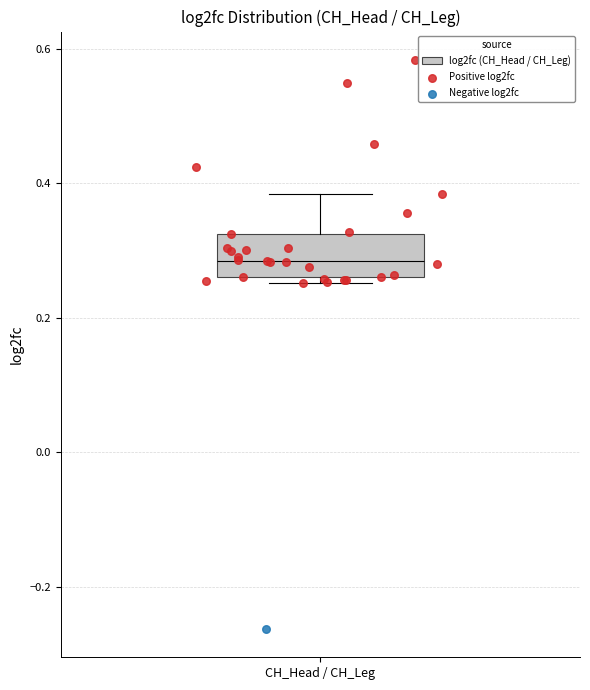

Read this box plot against the y-axis: the position of the median line, the range covered by the box, and the ends of both whiskers. The values are not printed on the chart, so give them approximately, as read against the axis.

median 0.28, box 0.26 to 0.32, whiskers 0.26 (just below the box's lower edge) to 0.38